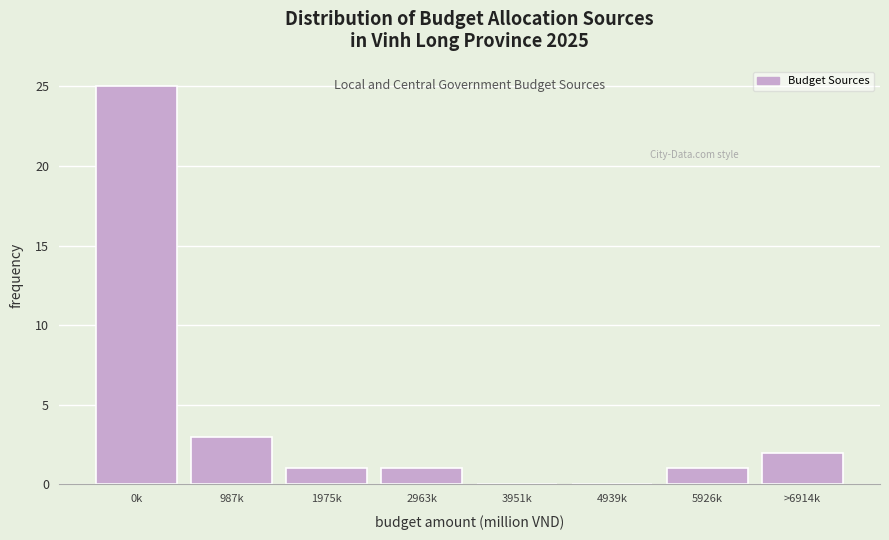

Reading left to right, transcribe all the data shown in this chart.

0k=25	987k=3	1975k=1	2963k=1	3951k=0	4939k=0	5926k=1	>6914k=2